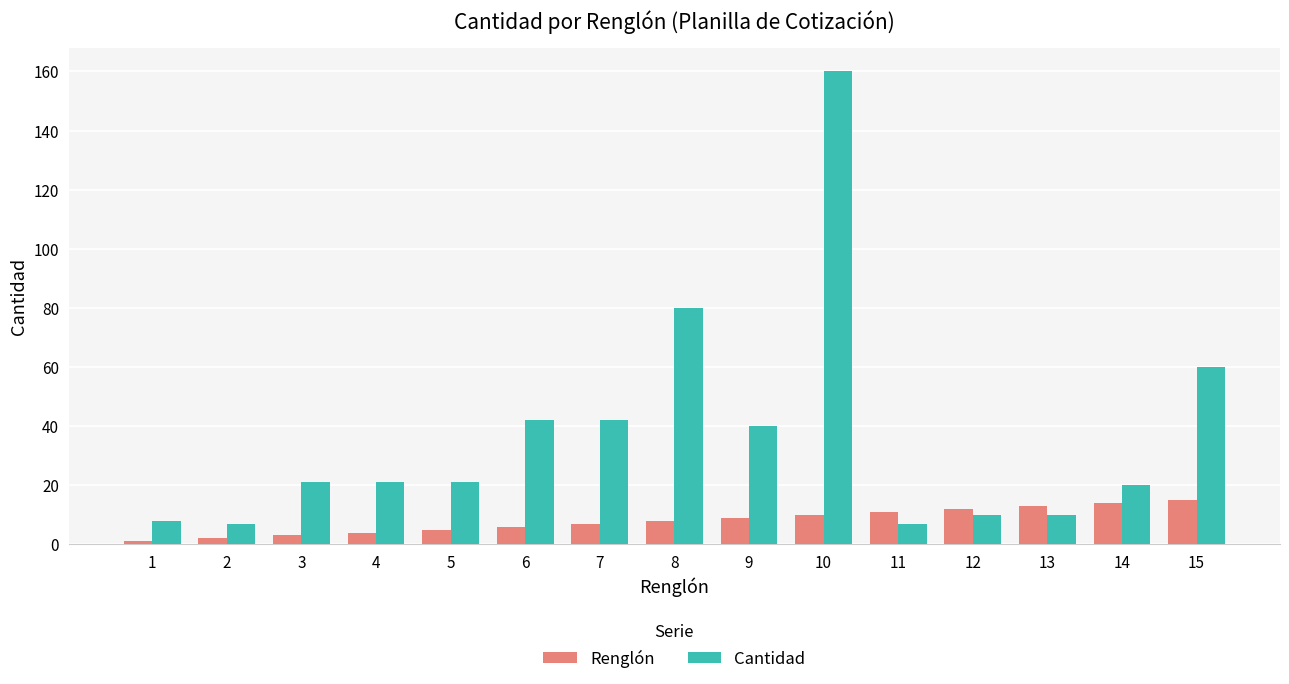

What is the difference between the maximum and minimum values in the Cantidad series?

153